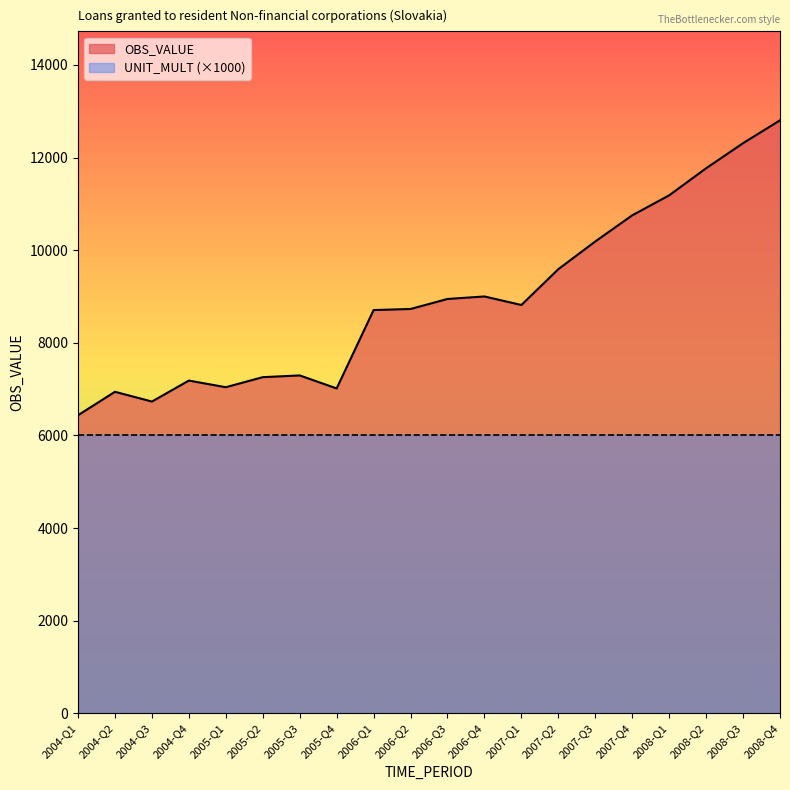

What is the average value?

8935.2